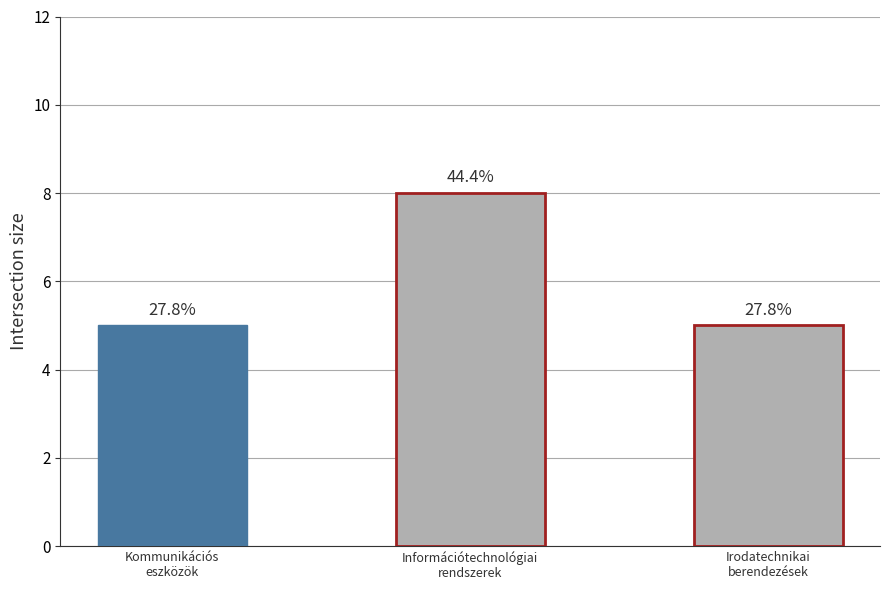

Where is the data nearest to the value 6?

Kommunikációs
eszközök